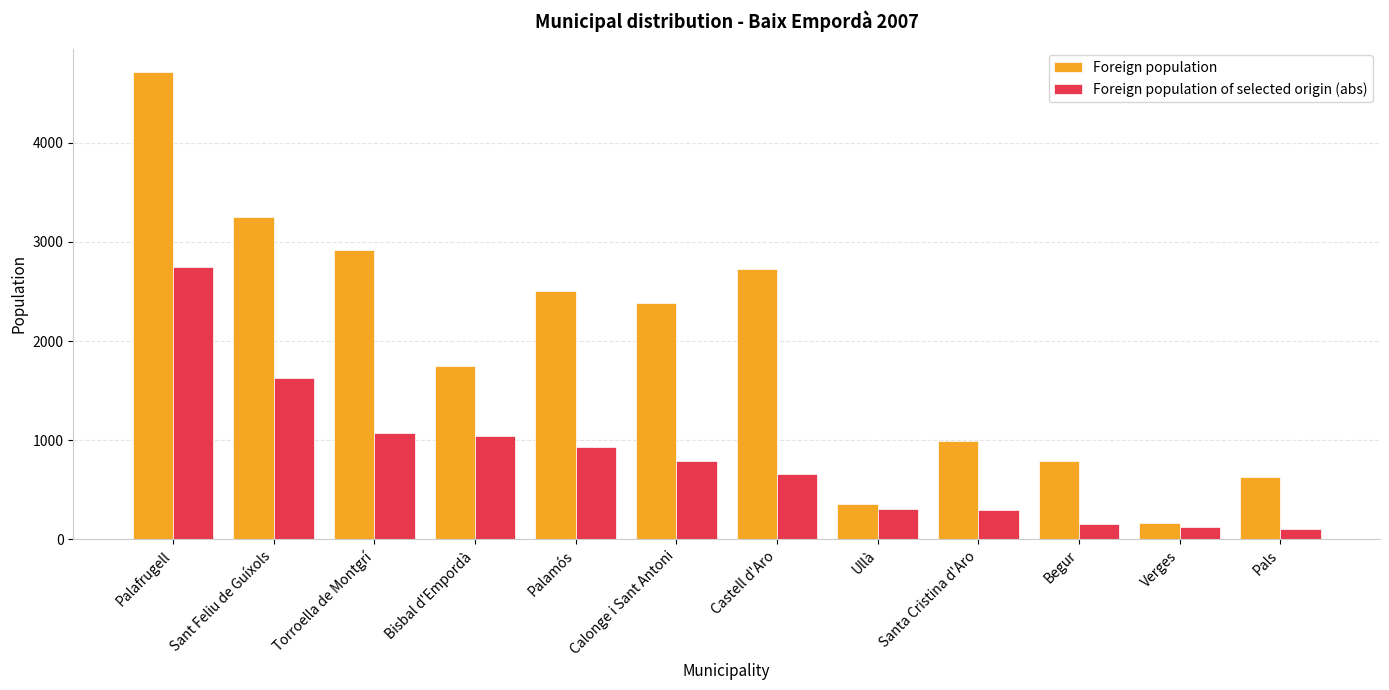

Is it true that Foreign population of selected origin (abs) equals 152 at Begur?

True